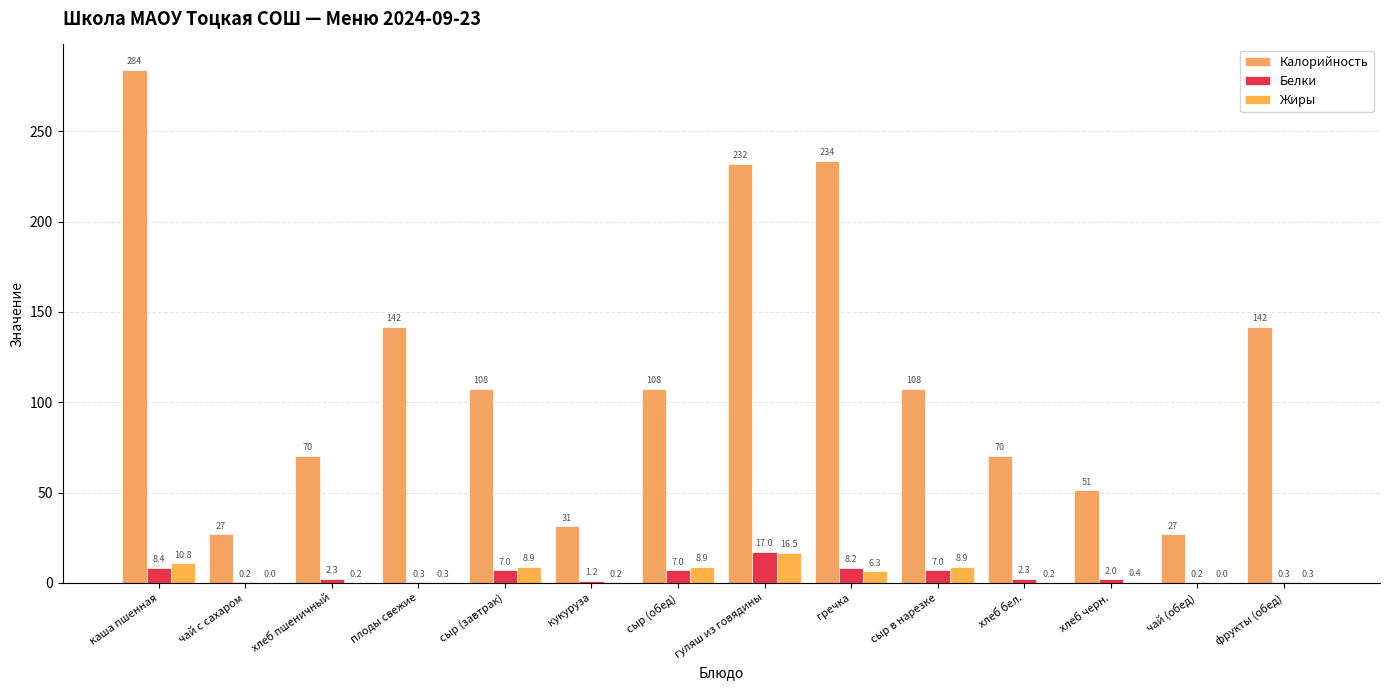

What is the difference between the Калорийность values at хлеб бел. and кукуруза?

39.0